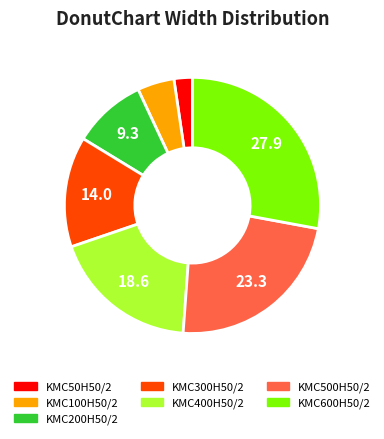

Which slice is the smallest?

KMC50H50/2